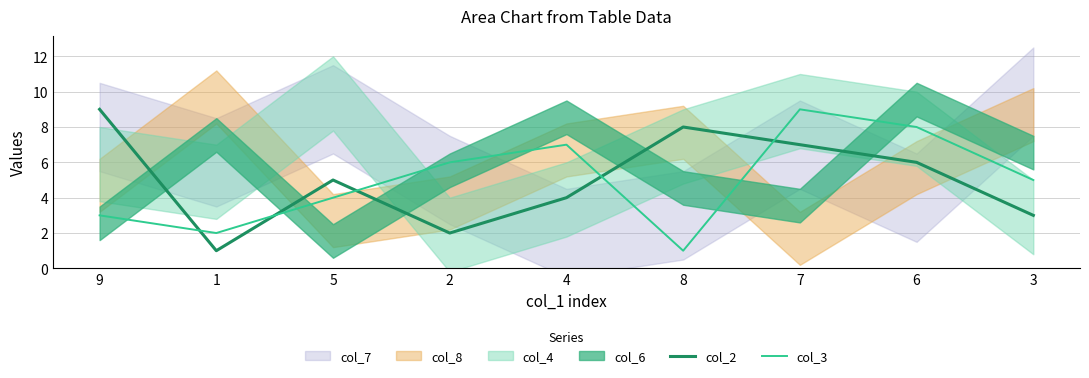

What is the value of the col_2 point at the 2nd from the left?

1